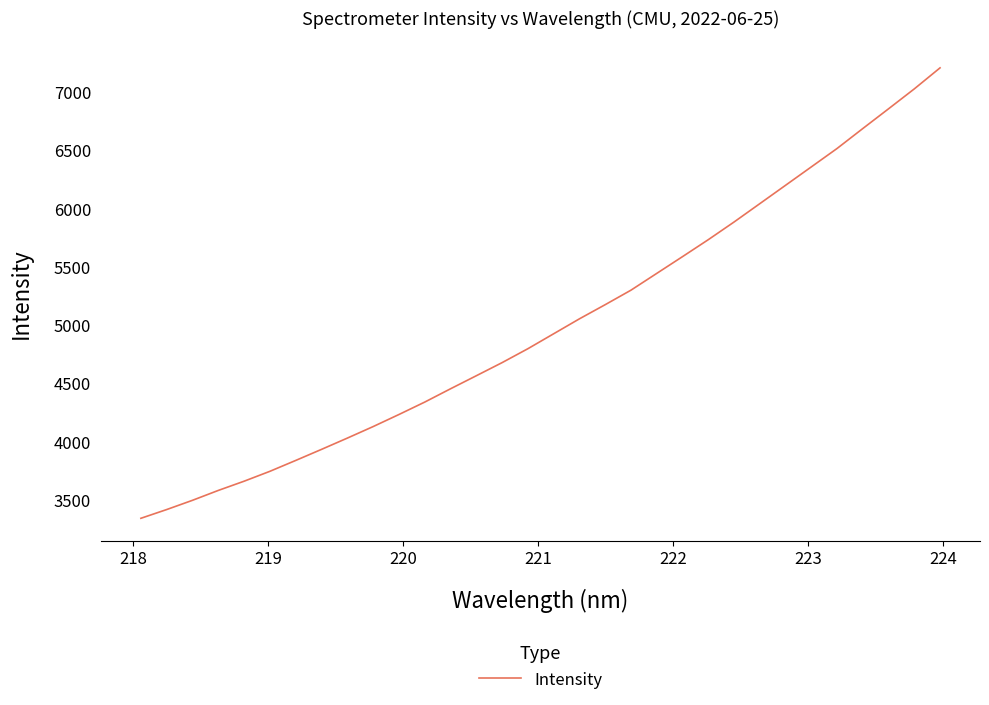

What is the minimum value shown in the chart?

3344.1